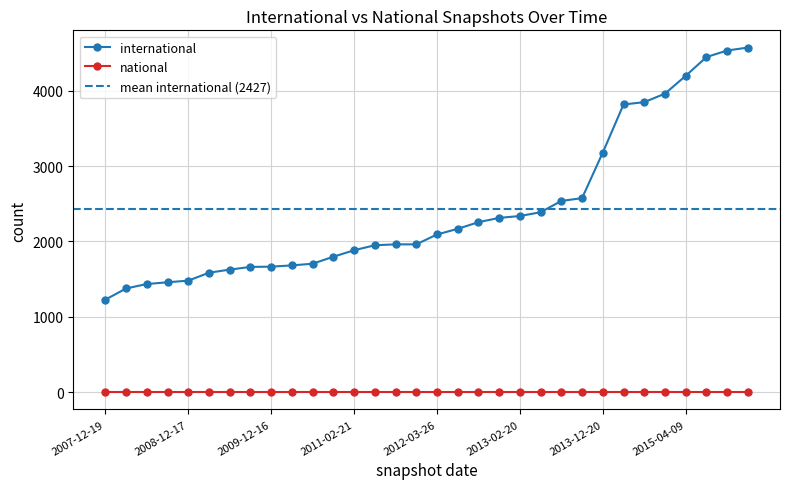

Between 2011-06-10 and 2012-03-26, which series saw the biggest shift?

international